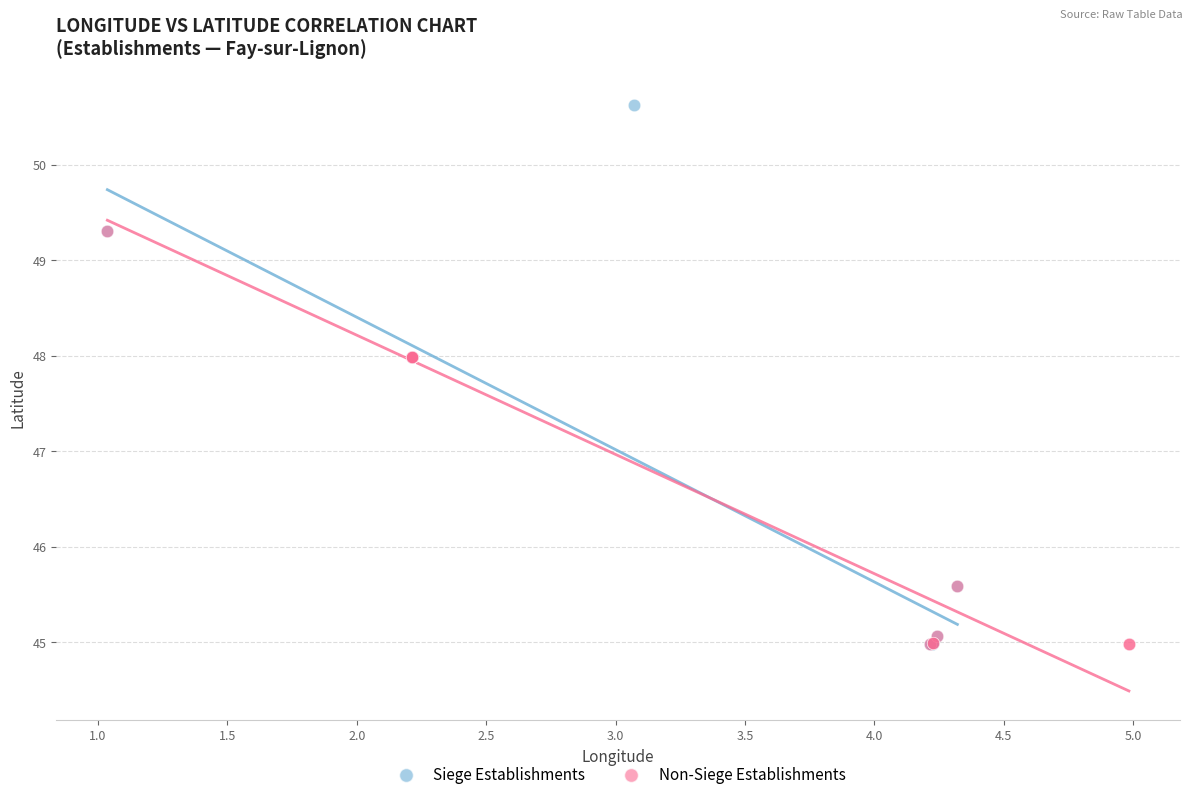

Which series reaches the maximum Y coordinate?

Siege Establishments